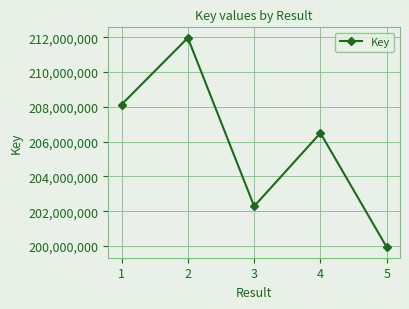

What is the sum of the values at 1 and 5?

408064718